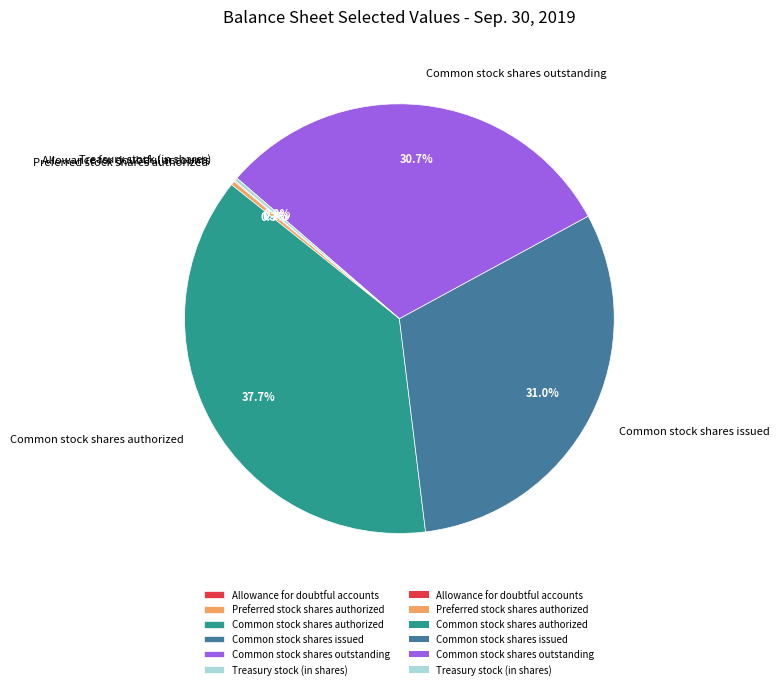

What is the total percentage of Common stock shares authorized and Preferred stock shares authorized?

38.0%